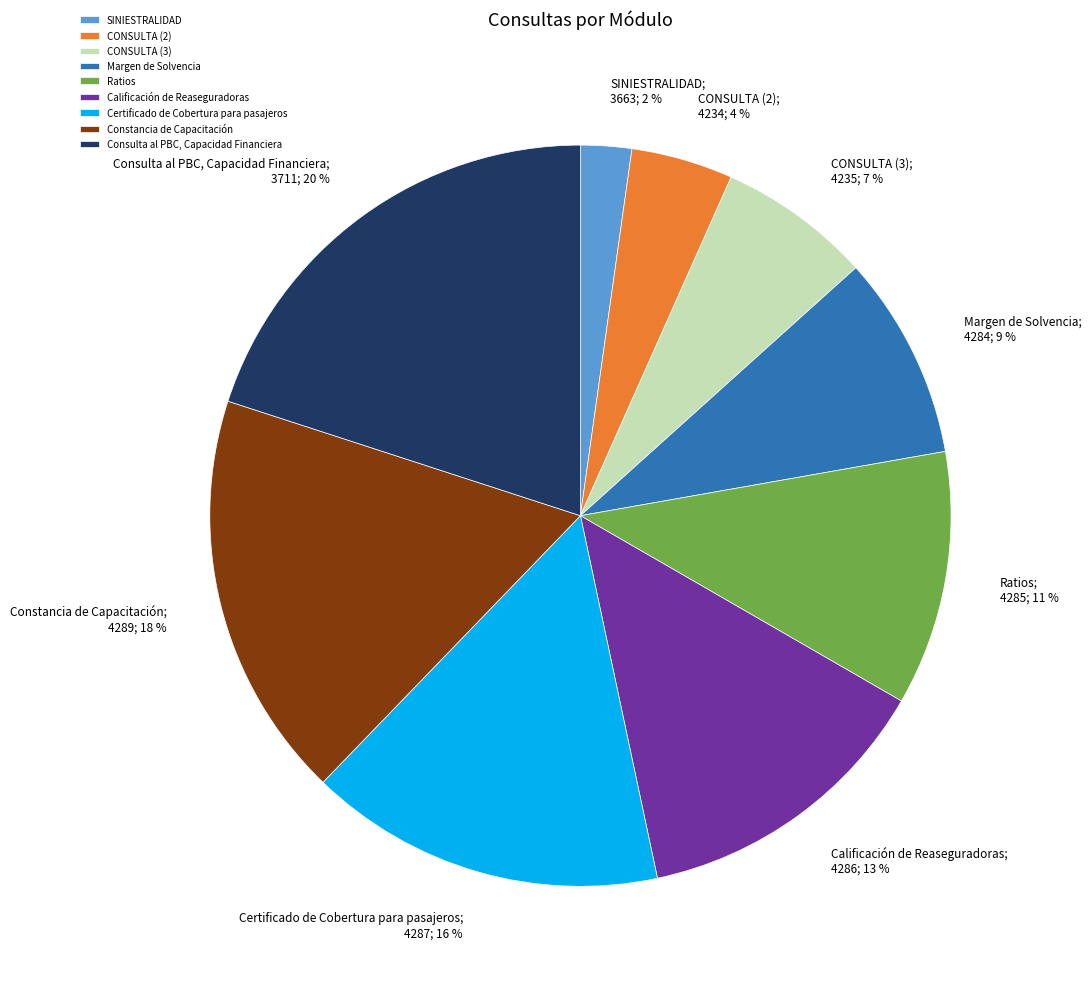

True or false: Calificación de Reaseguradoras accounts for 13% of the total.

True